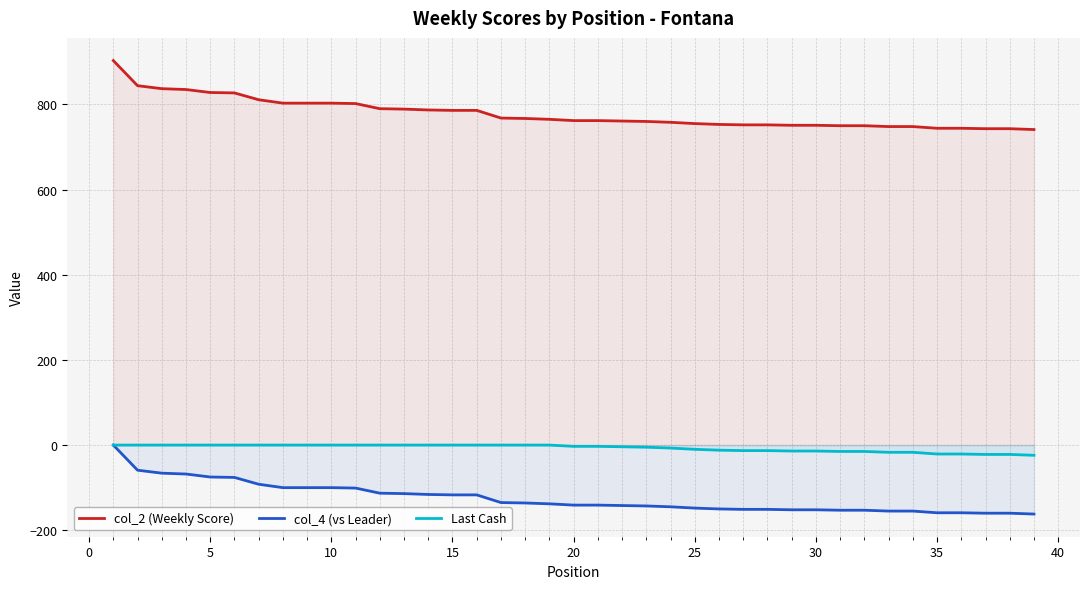

What is the difference between the maximum and minimum values in the col_4 (vs Leader) series?

162